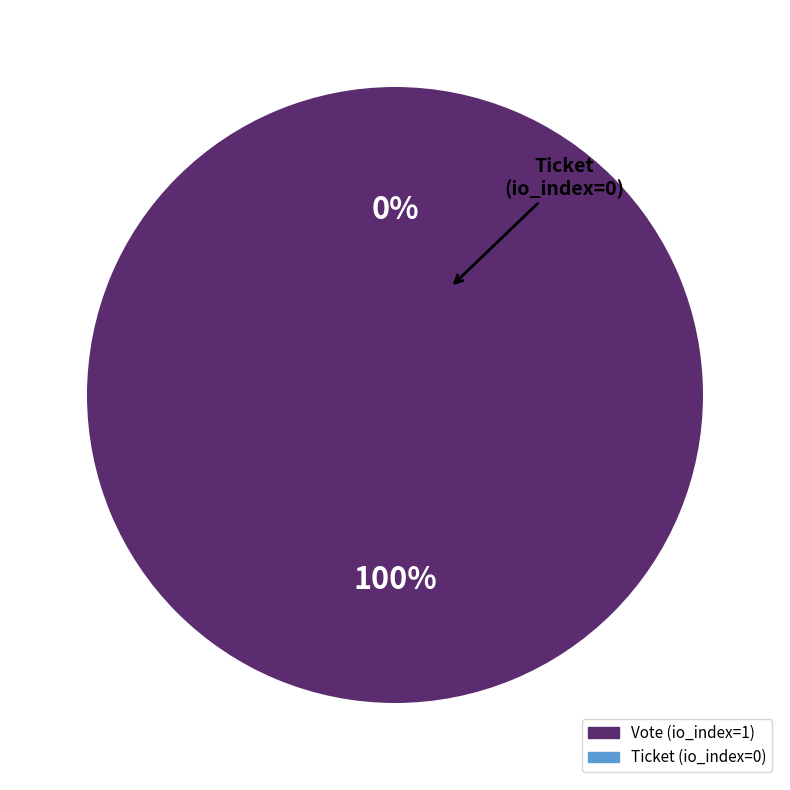

Does Ticket represent more than half of the total?

No